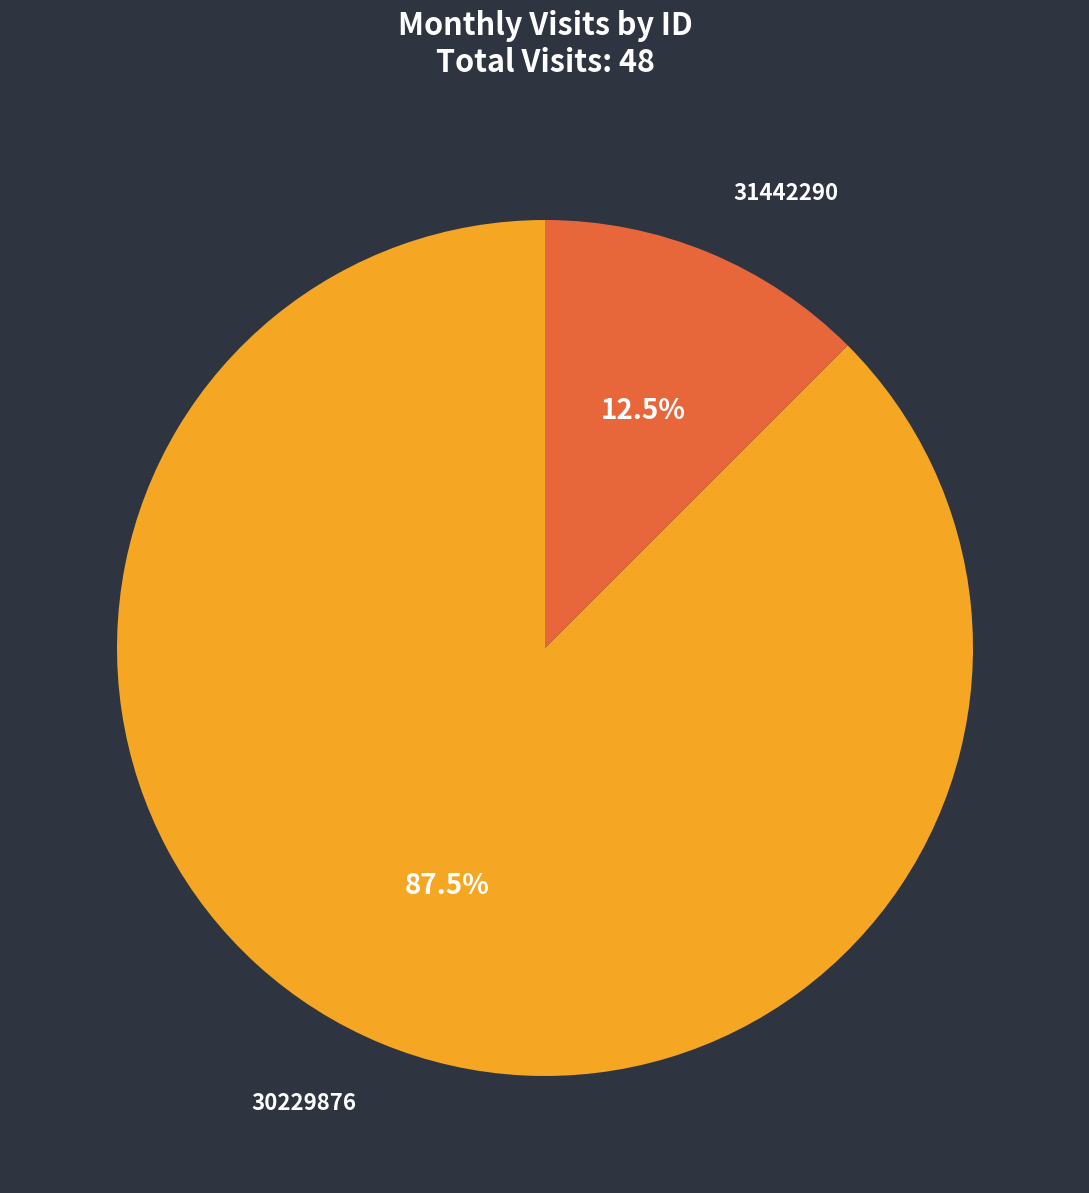

To the nearest percent, what is the average slice percentage?

50%